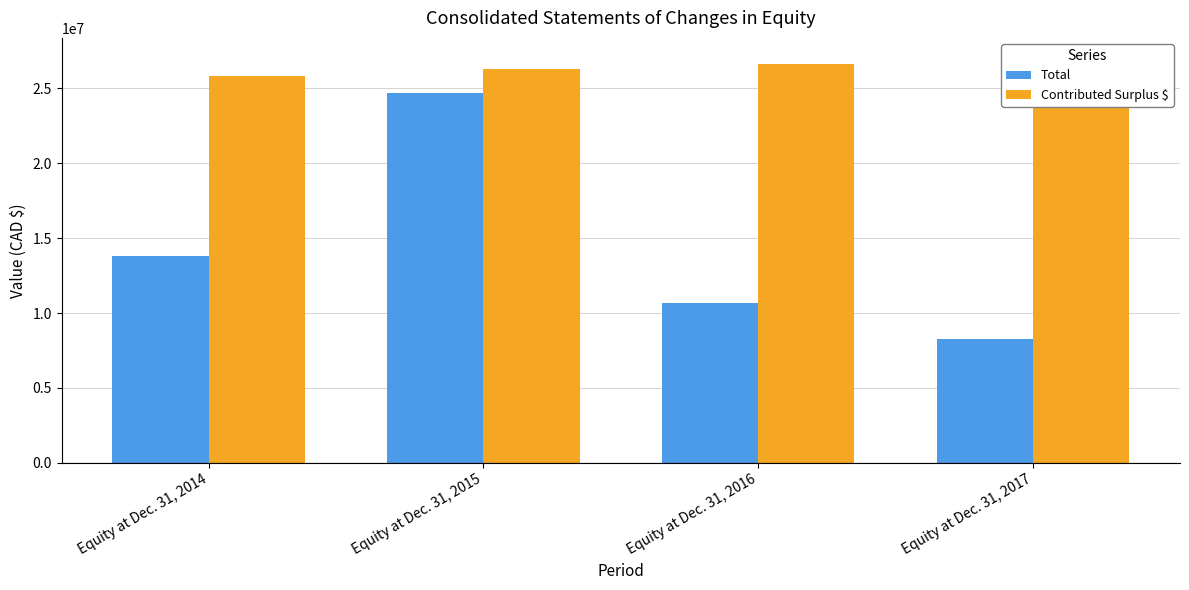

Are the bars grouped side by side (vs. stacked)?

Yes